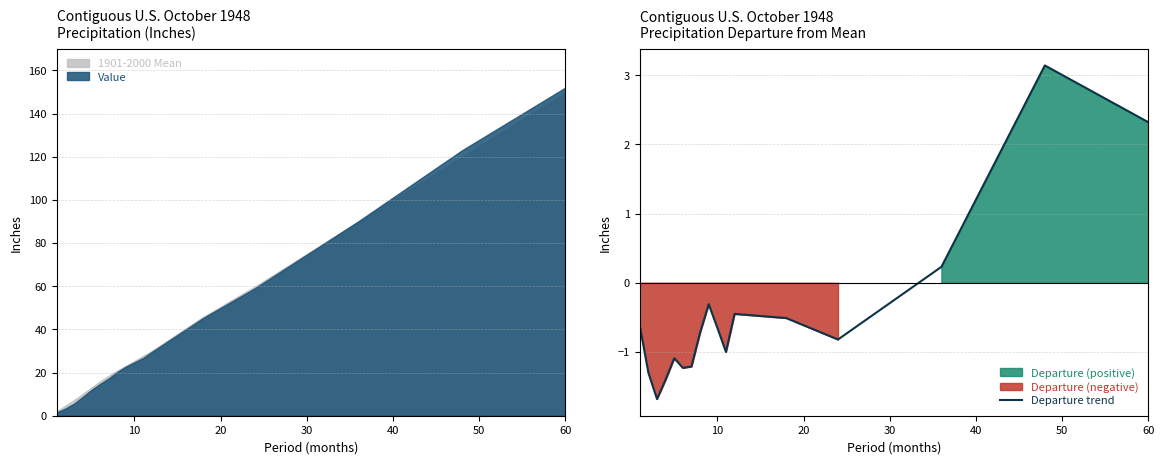

Which category has the highest value in the Value series?

60